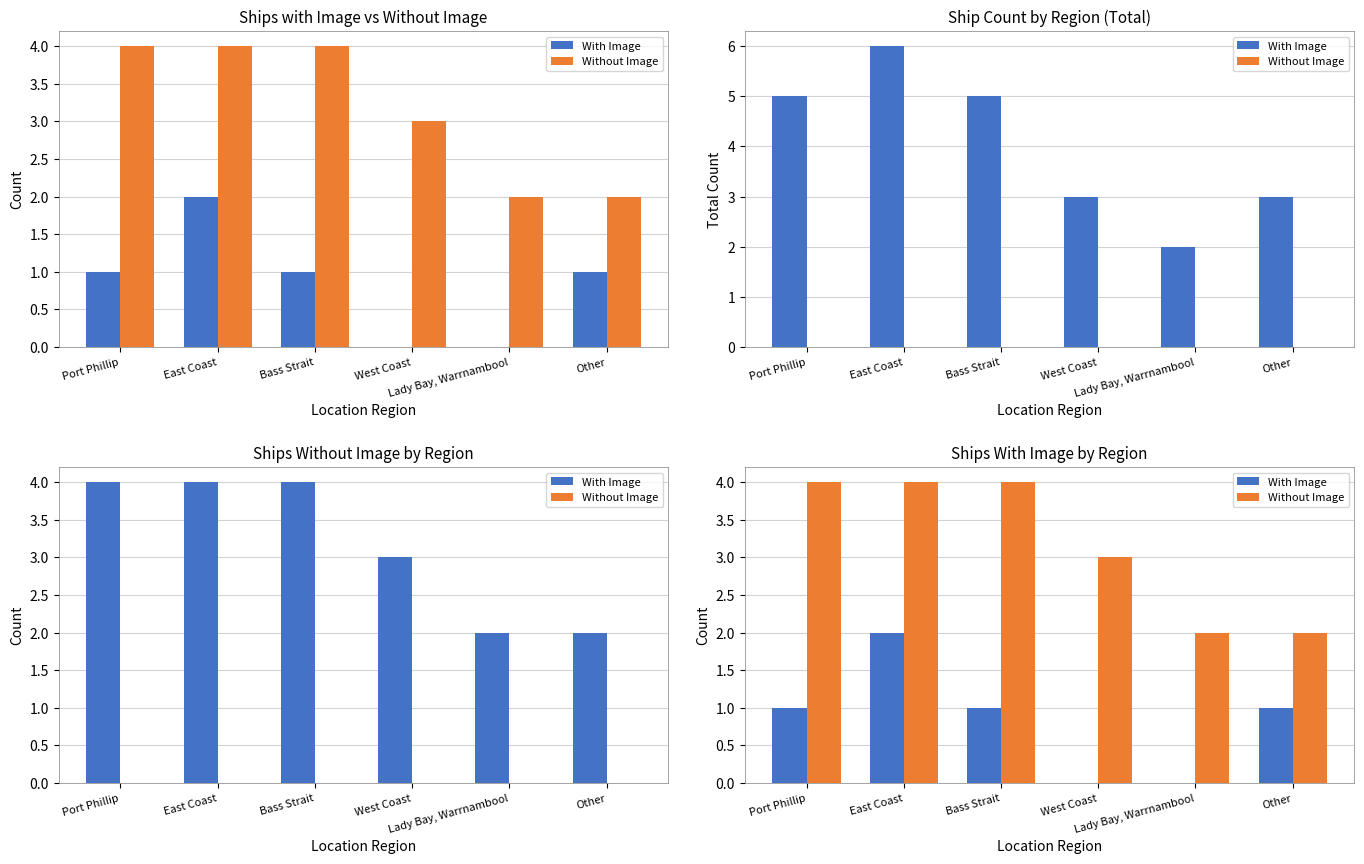

What is the label of the 2nd bar from the right?

Lady Bay, Warrnambool